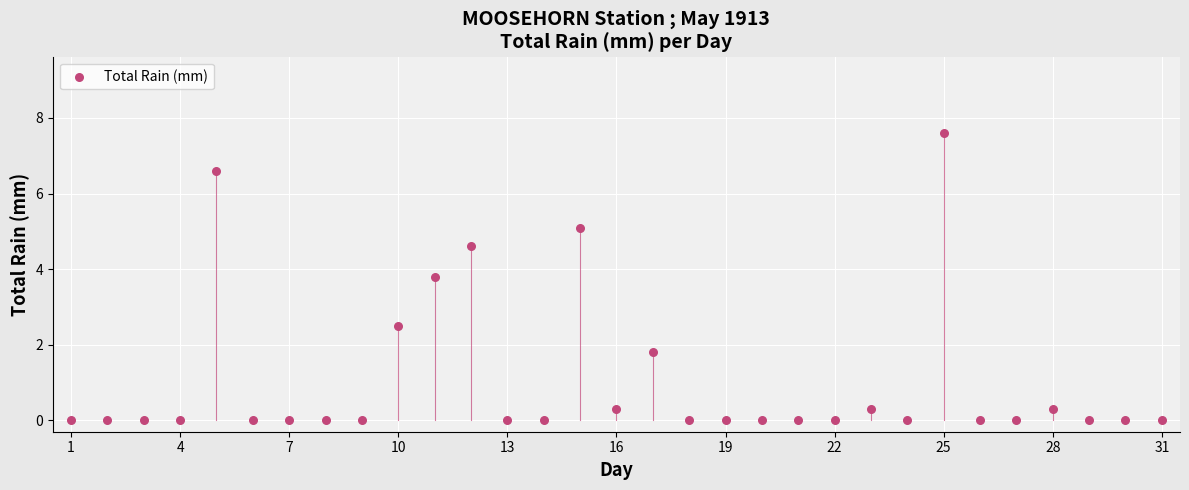

What Y value in the scatter plot is closest to 3?

2.5